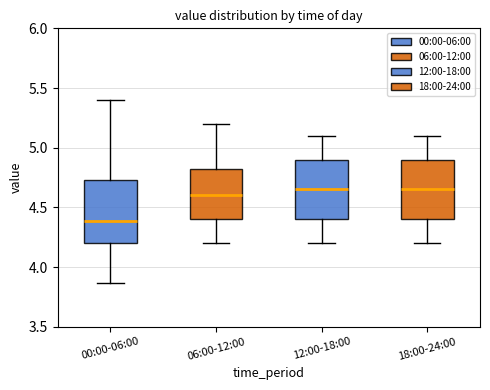

Where does the upper whisker of the box for 18:00-24:00 end on the y-axis? The values are not printed on the chart, so give them approximately, as read against the axis.

5.10